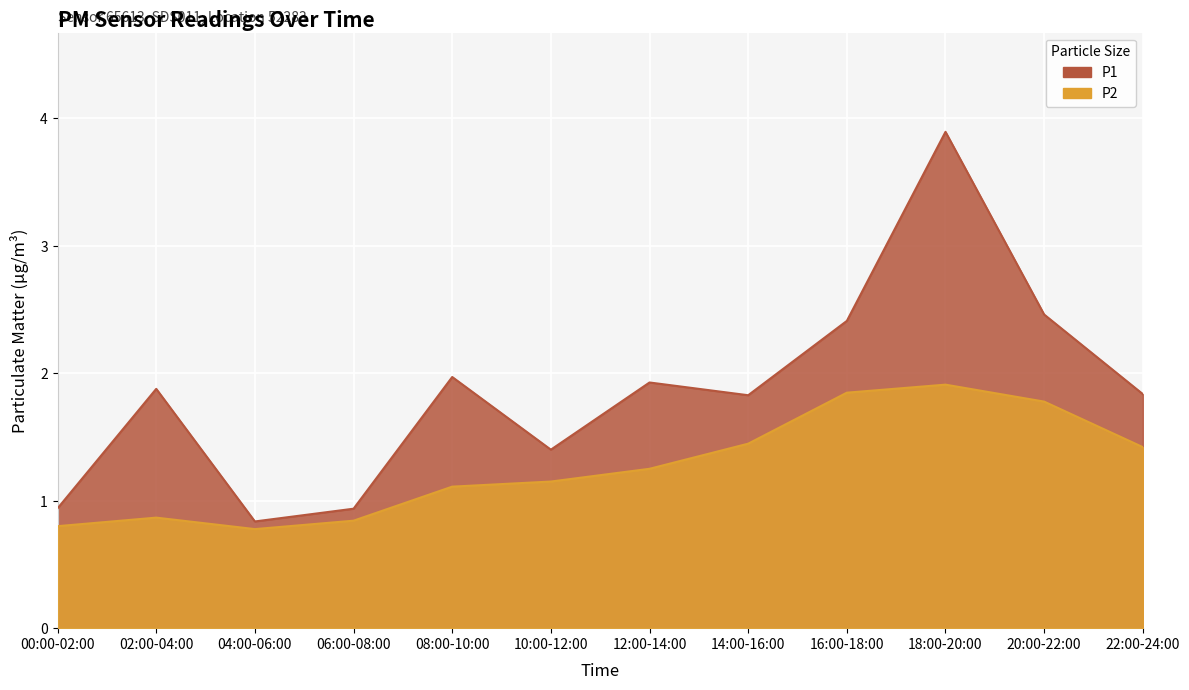

How many lines are shown in the chart?

2